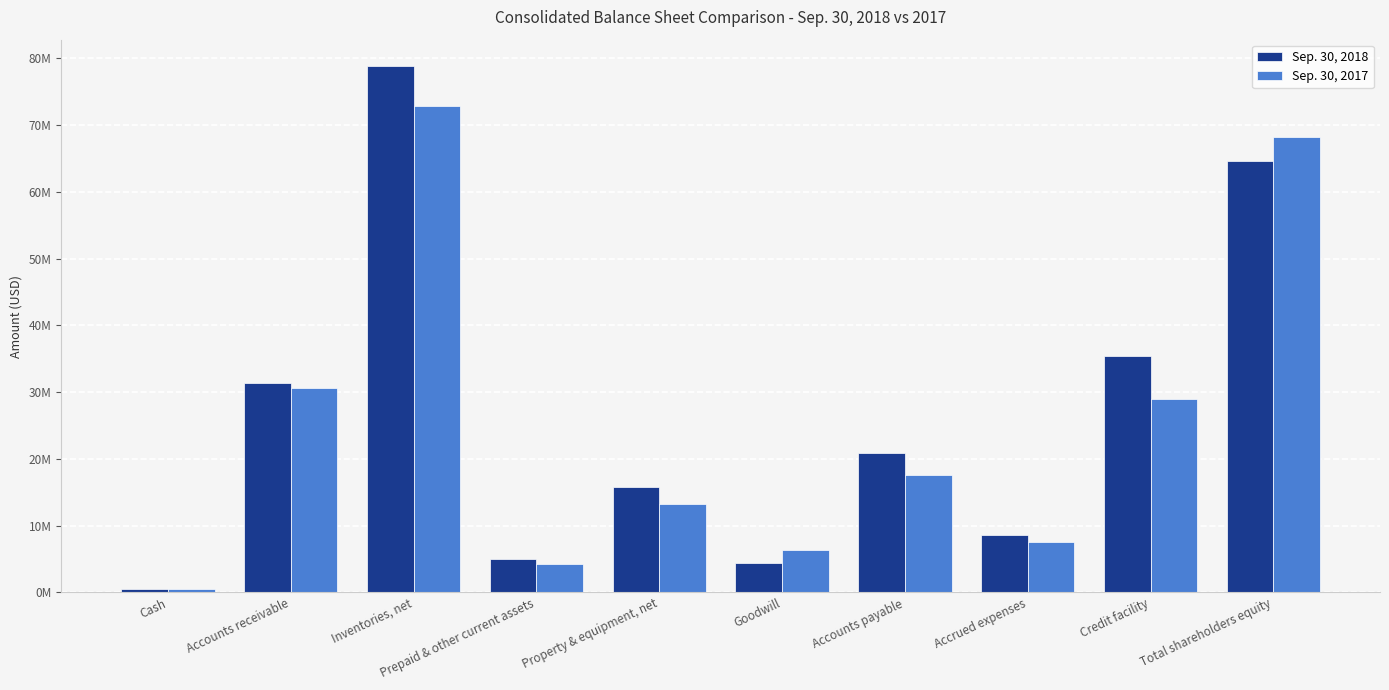

Reading left to right, what are all the values shown in this chart?

Sep. 30, 2018: 520644	31428845	78869615	4940775	15768484	4436950	20826834	8556620	35428597	64600817
Sep. 30, 2017: 523065	30690403	72909996	4218811	13307986	6349827	17631552	7553089	29037182	68168842